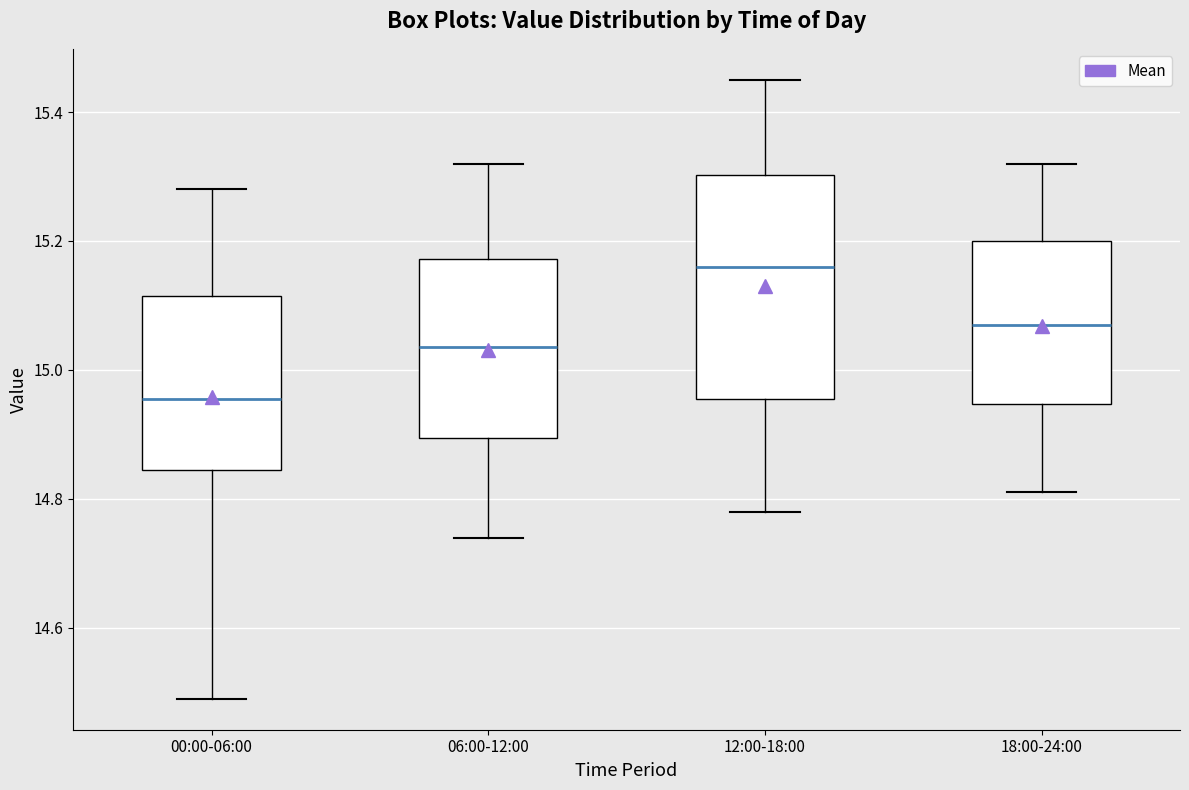

Which box has the highest median line?

12:00-18:00